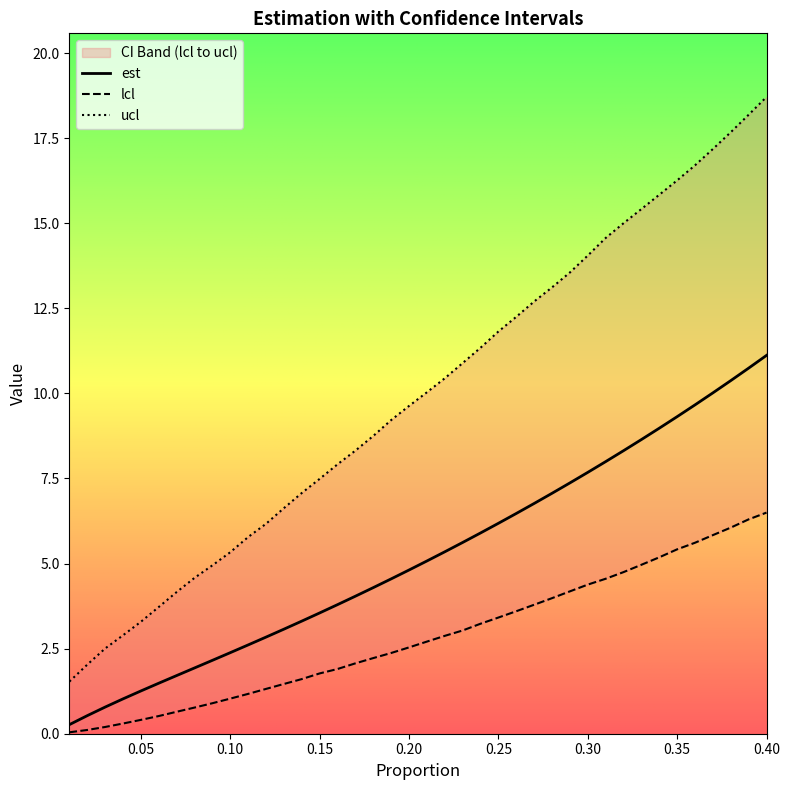

Reading left to right, transcribe all the data shown in this chart.

proportion: 0.01=1.5	0.02=2.0	0.03=2.5	0.04=2.9	0.05=3.3	0.06=3.7	0.07=4.2	0.08=4.6	0.09=4.9	0.1=5.3	0.11=5.8	0.12=6.2	0.13=6.6	0.14=7.1	0.15=7.5	0.16=7.9	0.17=8.3	0.18=8.7	0.19=9.2	0.2=9.6	0.21=10.0	0.22=10.4	0.23=10.9	0.24=11.3	0.25=11.8	0.26=12.2	0.27=12.7	0.28=13.1	0.29=13.6	0.3=14.1	0.31=14.6	0.32=15.0	0.33=15.4	0.34=15.8	0.35=16.3	0.36=16.7	0.37=17.2	0.38=17.7	0.39=18.2	0.4=18.7
est: 0.01=0.3	0.02=0.5	0.03=0.8	0.04=1.0	0.05=1.3	0.06=1.5	0.07=1.7	0.08=1.9	0.09=2.2	0.1=2.4	0.11=2.6	0.12=2.8	0.13=3.1	0.14=3.3	0.15=3.5	0.16=3.8	0.17=4.0	0.18=4.3	0.19=4.5	0.2=4.8	0.21=5.1	0.22=5.3	0.23=5.6	0.24=5.9	0.25=6.2	0.26=6.5	0.27=6.8	0.28=7.1	0.29=7.4	0.3=7.7	0.31=8.0	0.32=8.3	0.33=8.6	0.34=9.0	0.35=9.3	0.36=9.7	0.37=10.0	0.38=10.4	0.39=10.7	0.4=11.1
lcl: 0.01=0.0	0.02=0.1	0.03=0.2	0.04=0.3	0.05=0.4	0.06=0.5	0.07=0.6	0.08=0.8	0.09=0.9	0.1=1.0	0.11=1.2	0.12=1.3	0.13=1.5	0.14=1.6	0.15=1.8	0.16=1.9	0.17=2.1	0.18=2.2	0.19=2.4	0.2=2.5	0.21=2.7	0.22=2.9	0.23=3.0	0.24=3.2	0.25=3.4	0.26=3.6	0.27=3.8	0.28=4.0	0.29=4.2	0.3=4.4	0.31=4.6	0.32=4.7	0.33=5.0	0.34=5.2	0.35=5.4	0.36=5.6	0.37=5.8	0.38=6.1	0.39=6.3	0.4=6.5